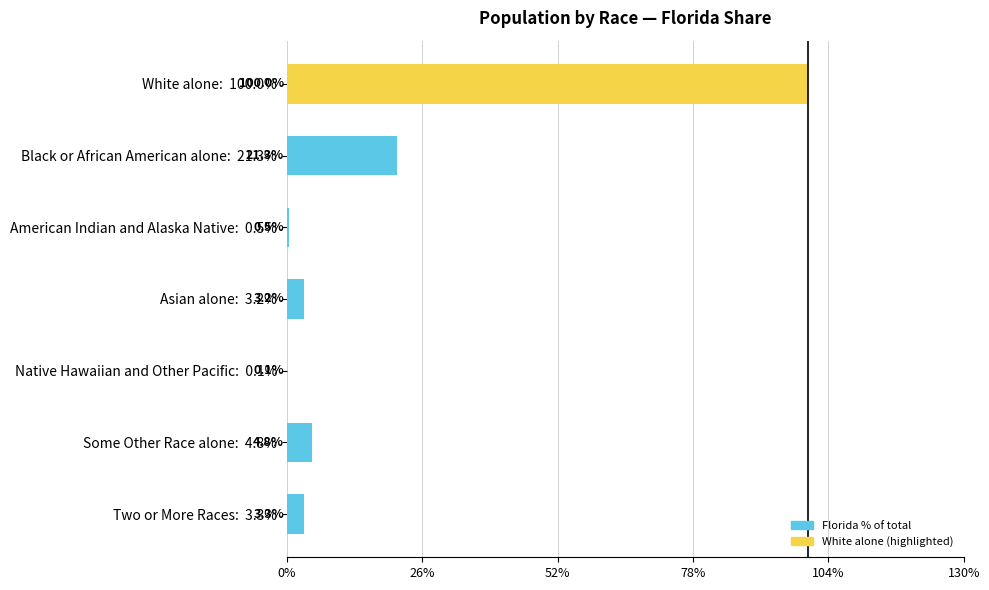

Are the bars horizontal?

Yes